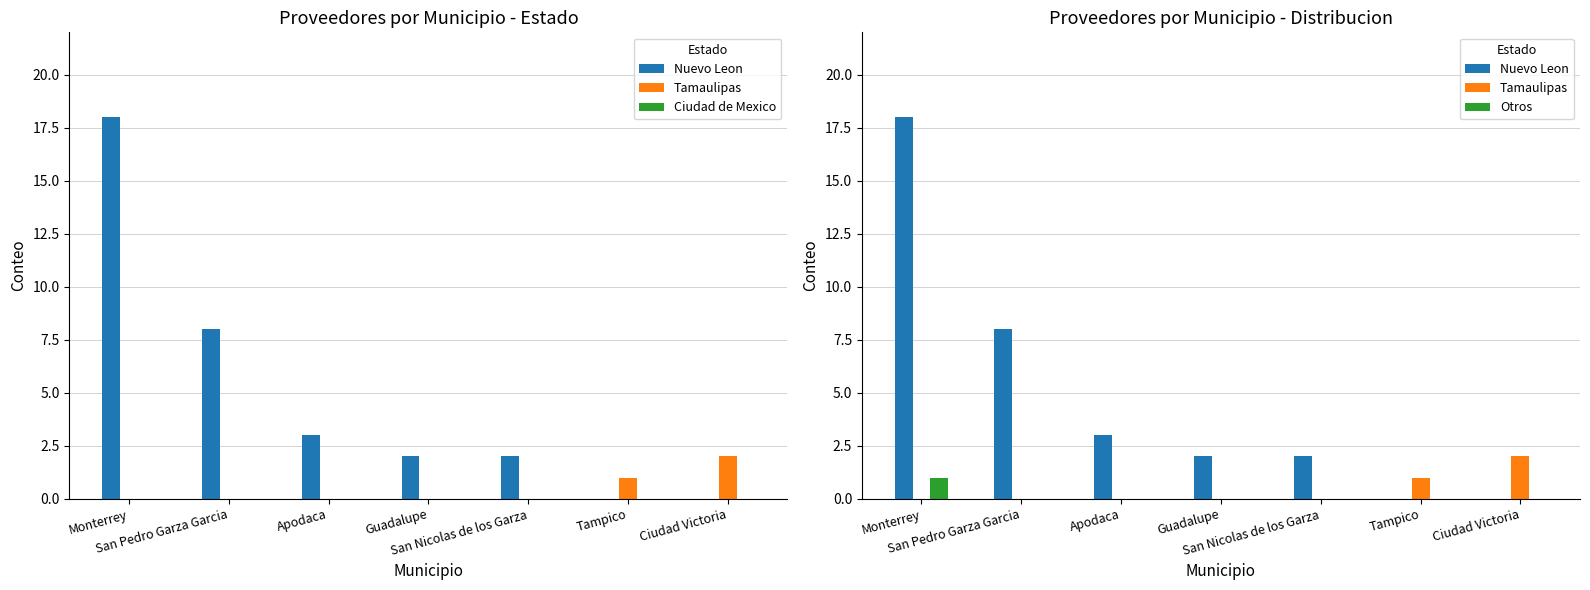

What is the label of the 1st bar from the left?

Monterrey